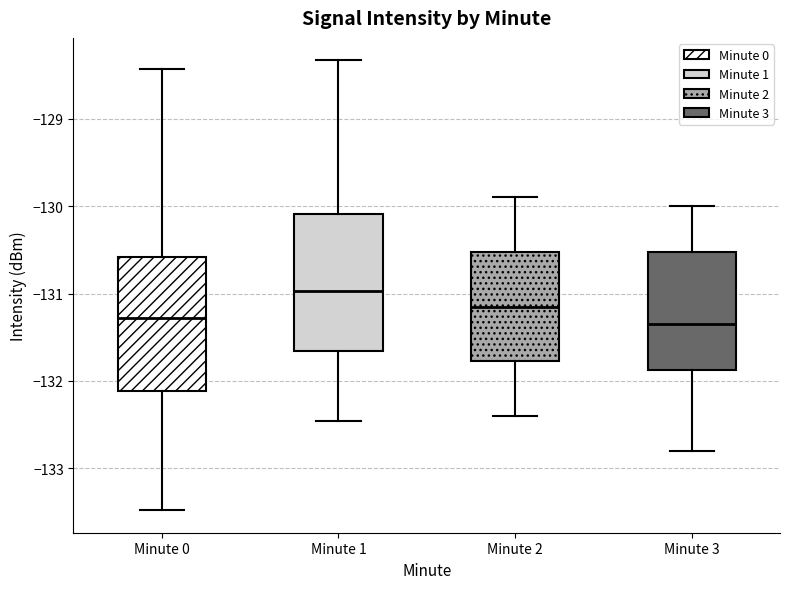

Which box has the highest median line?

Minute 1